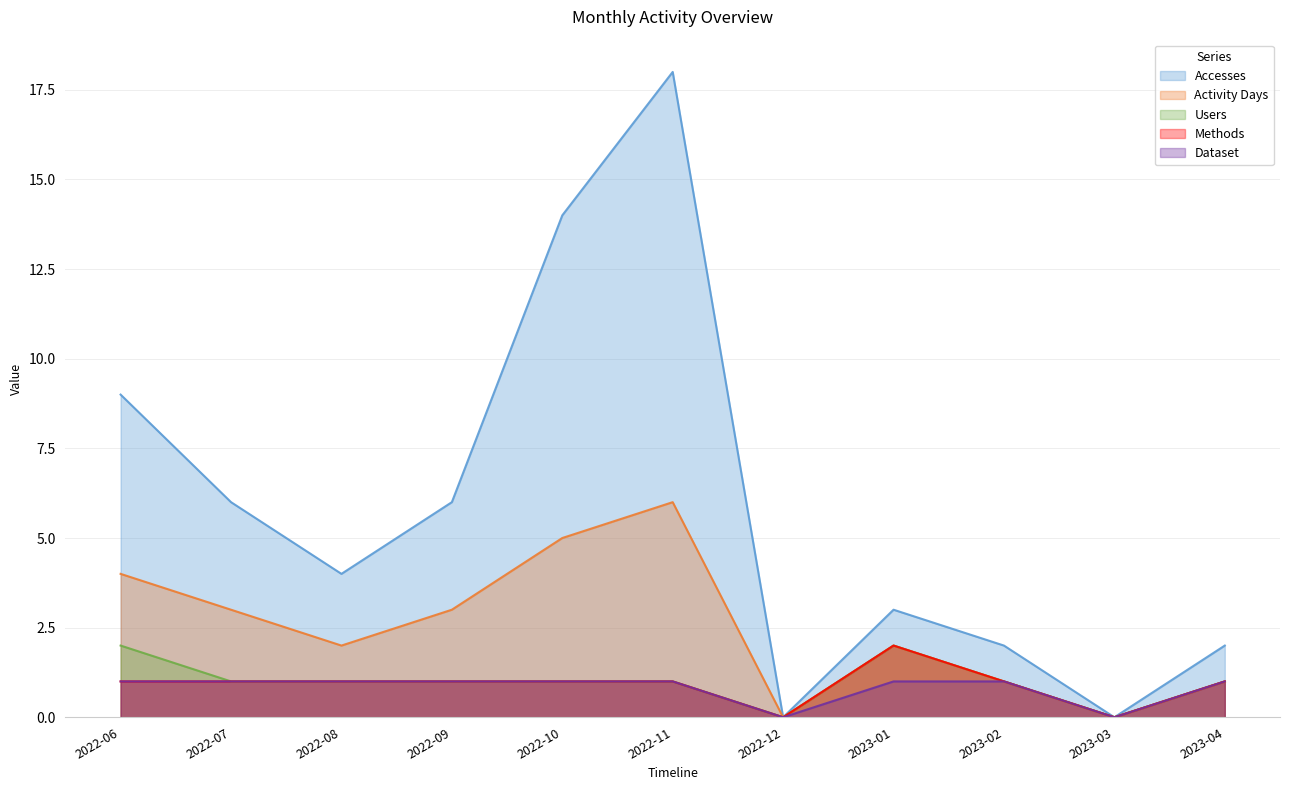

True or false: Methods has more than 2 interior local peaks.

False